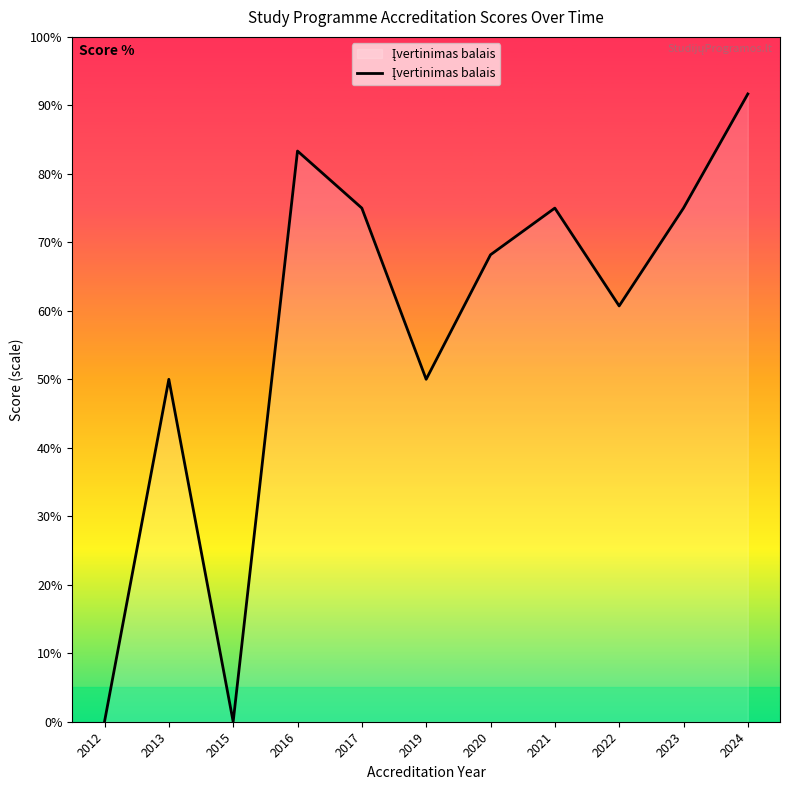

How many series are shown in this chart?

1